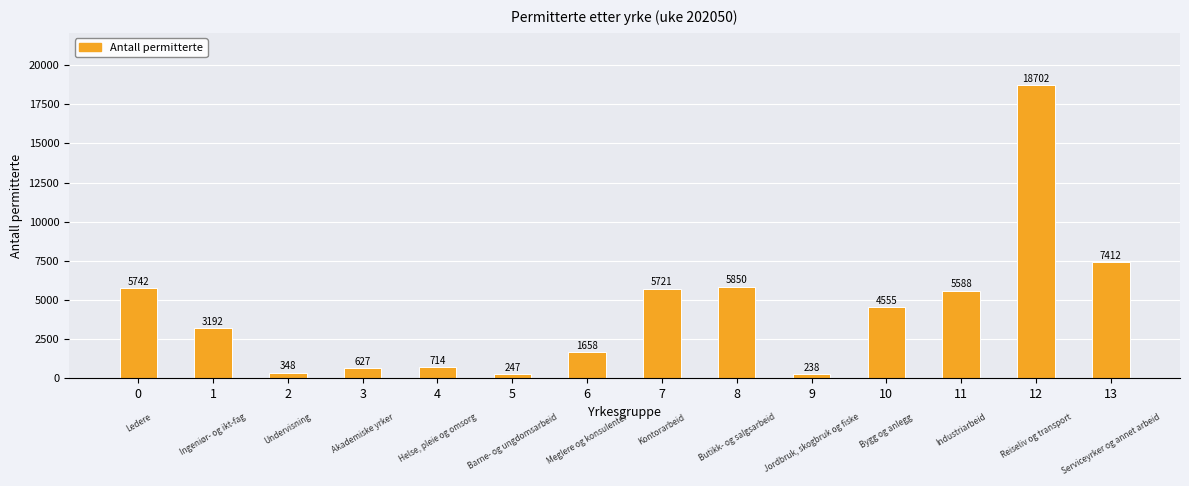

What is the maximum value shown in the chart?

18702